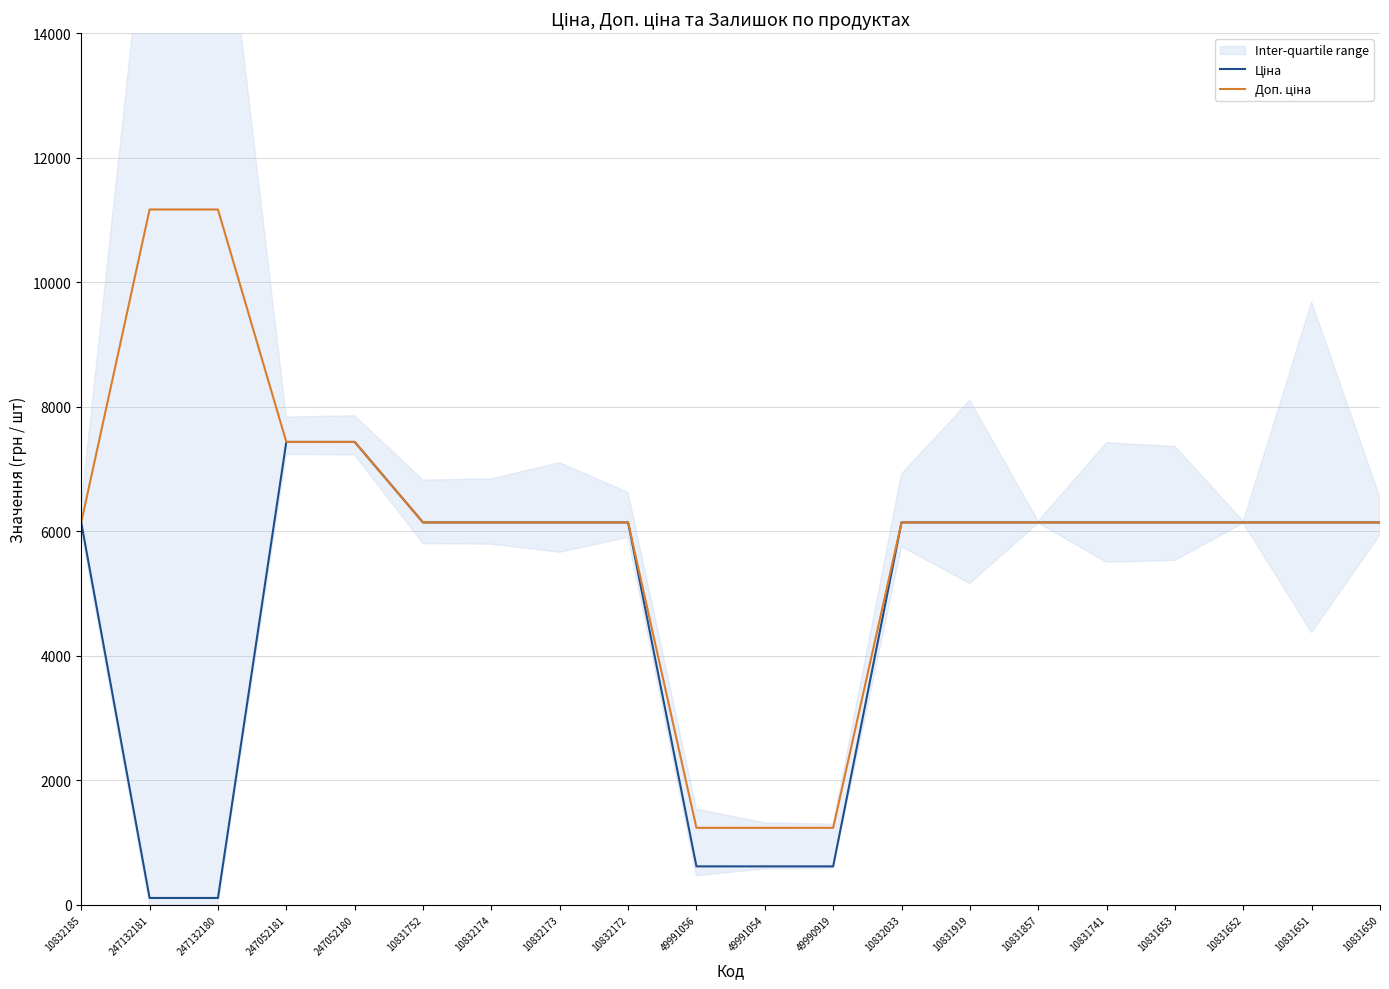

Is it true that Ціна equals 6143.2 at 10832173?

True